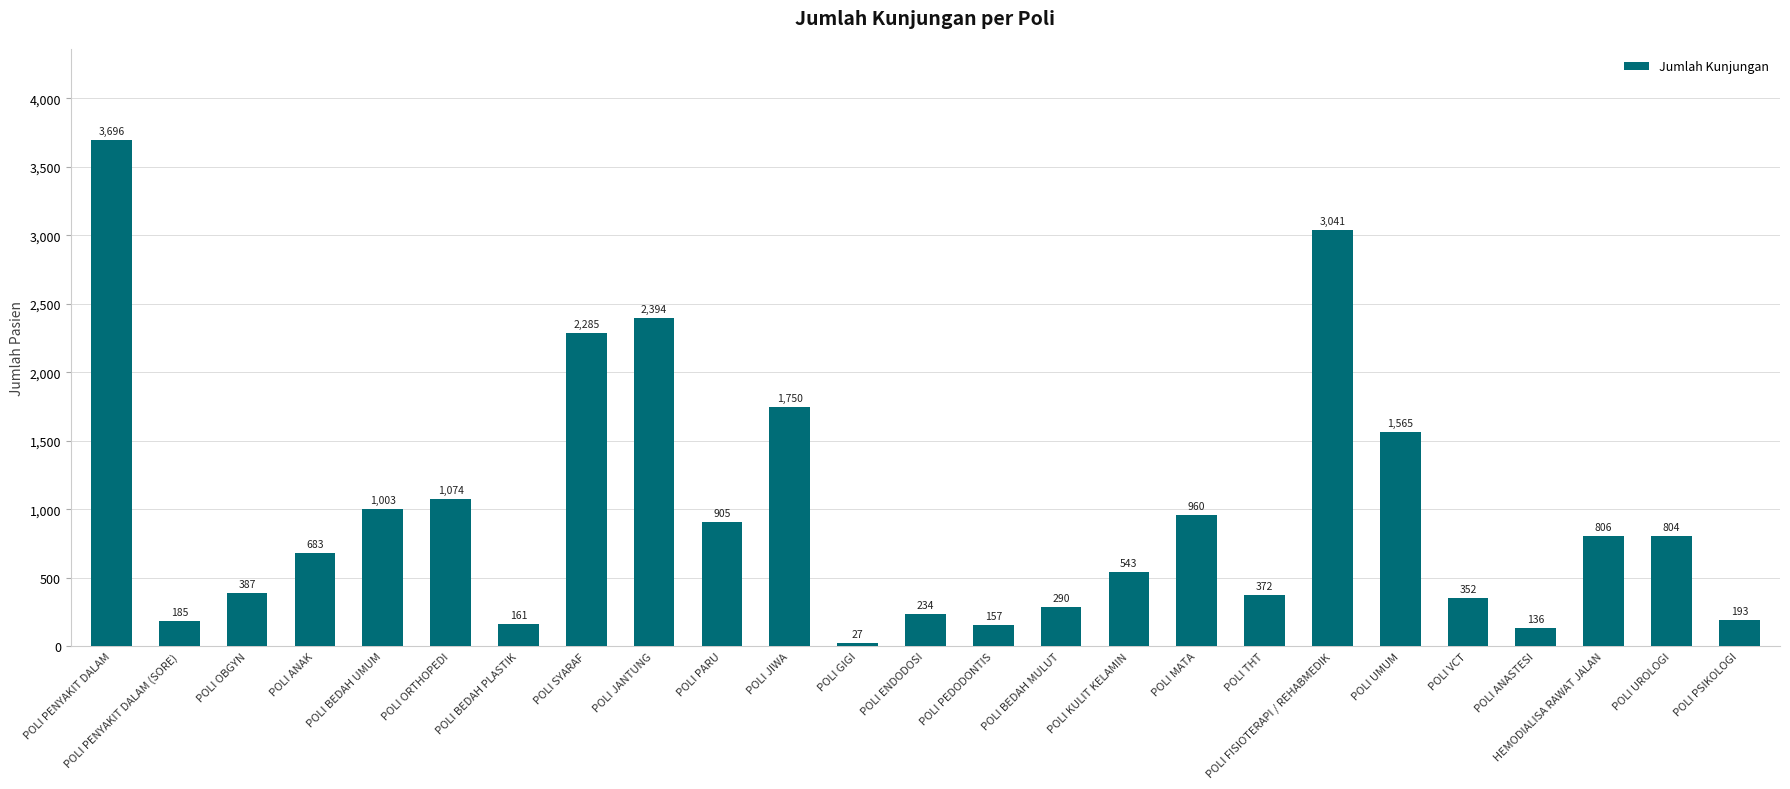

At which category does the chart reach its minimum across all series?

POLI GIGI